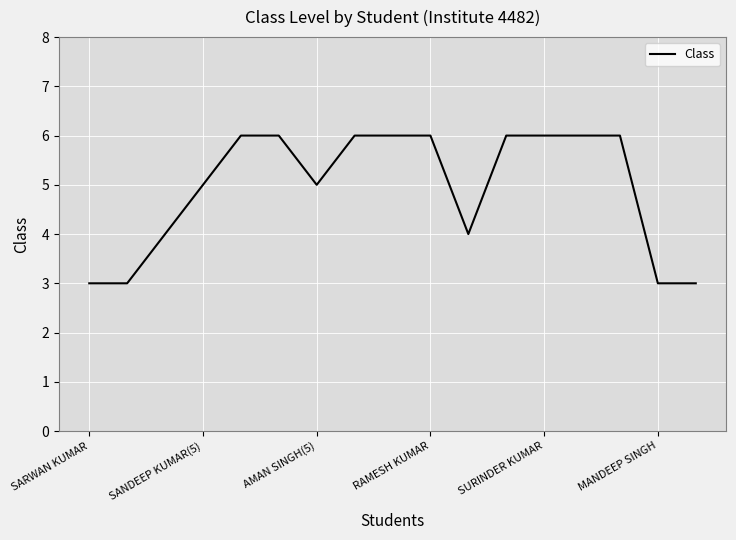

What is the smallest value displayed?

3